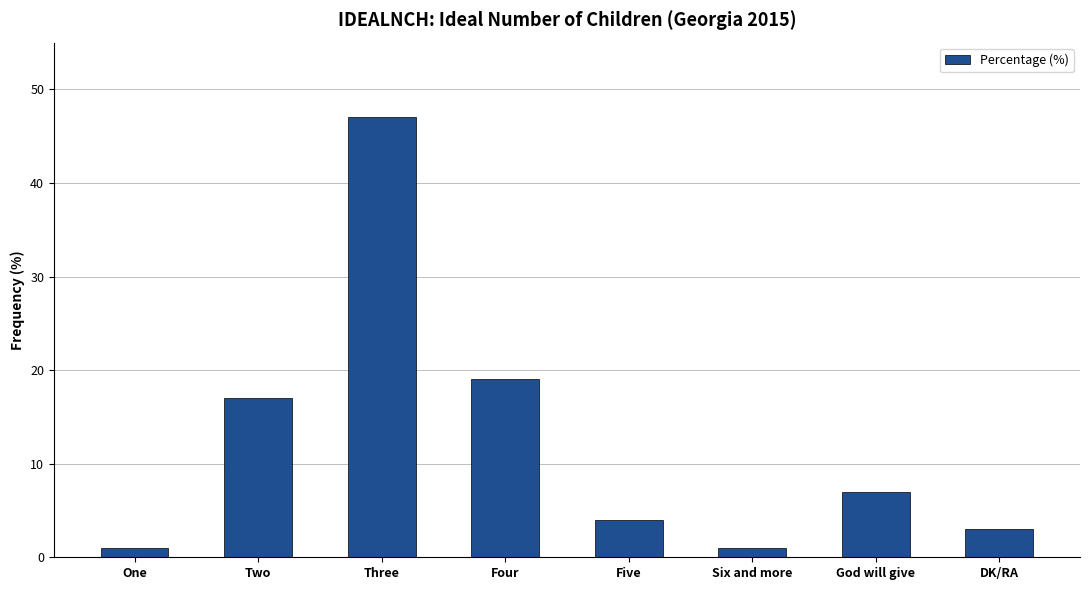

Which has a higher value, Two or Four?

Four